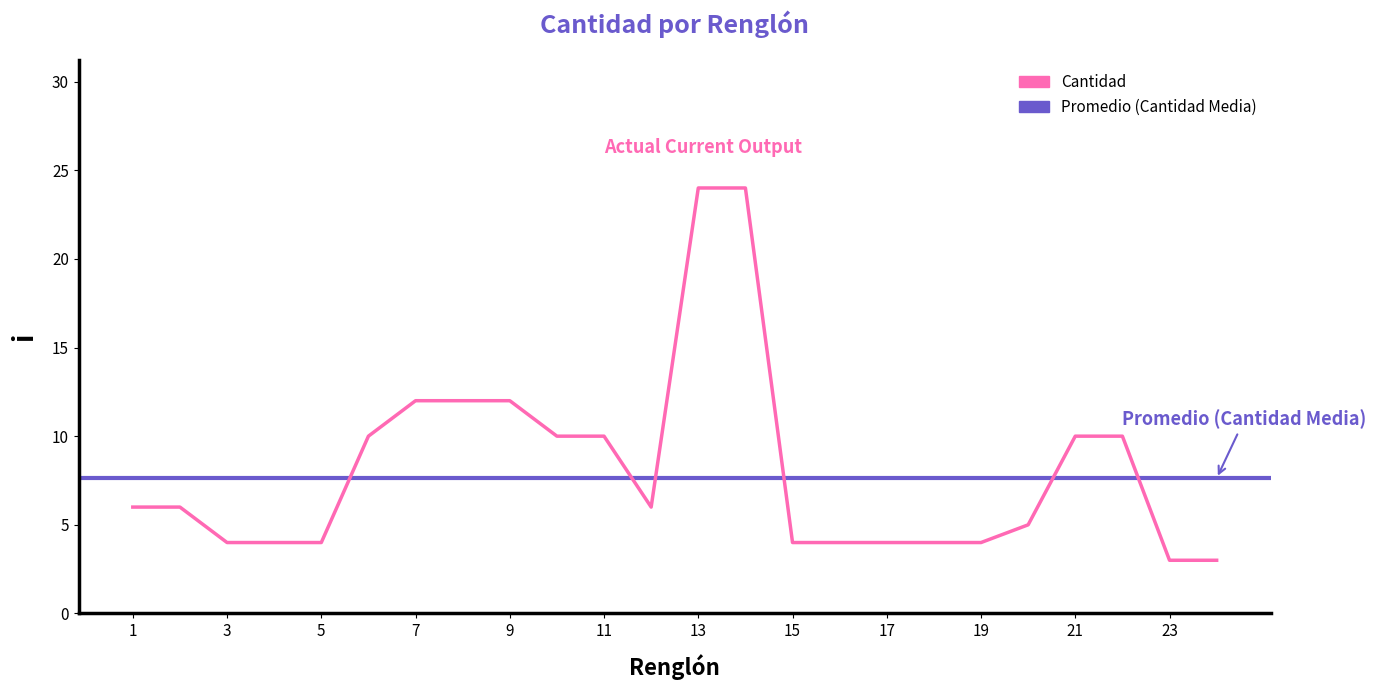

What is the approximate value at 6?

10